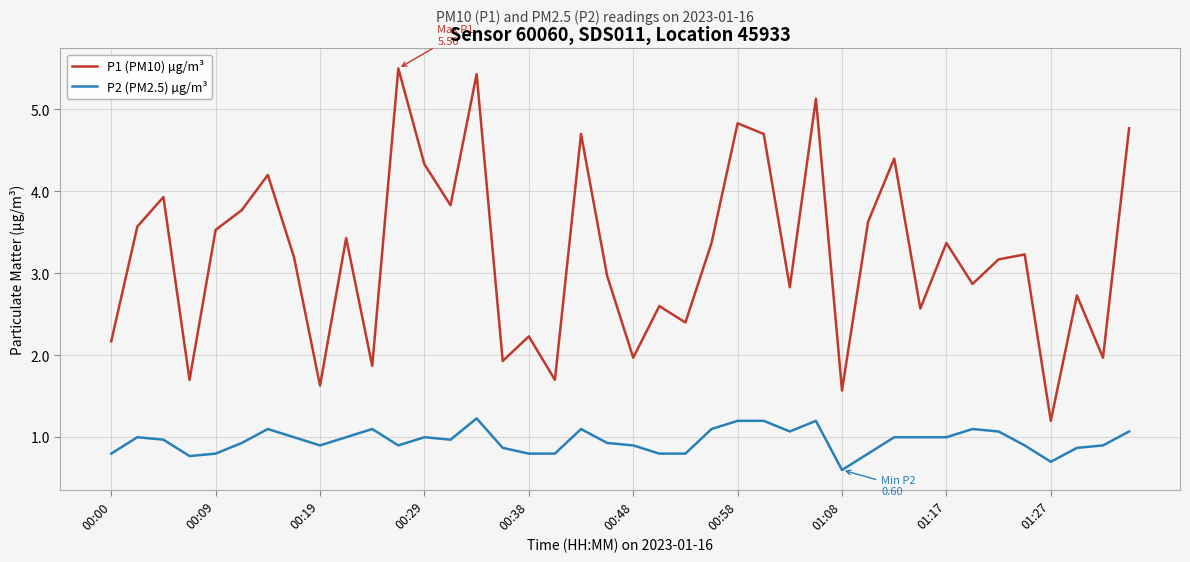

Which series has the largest total across all categories?

P1 (PM10) µg/m³